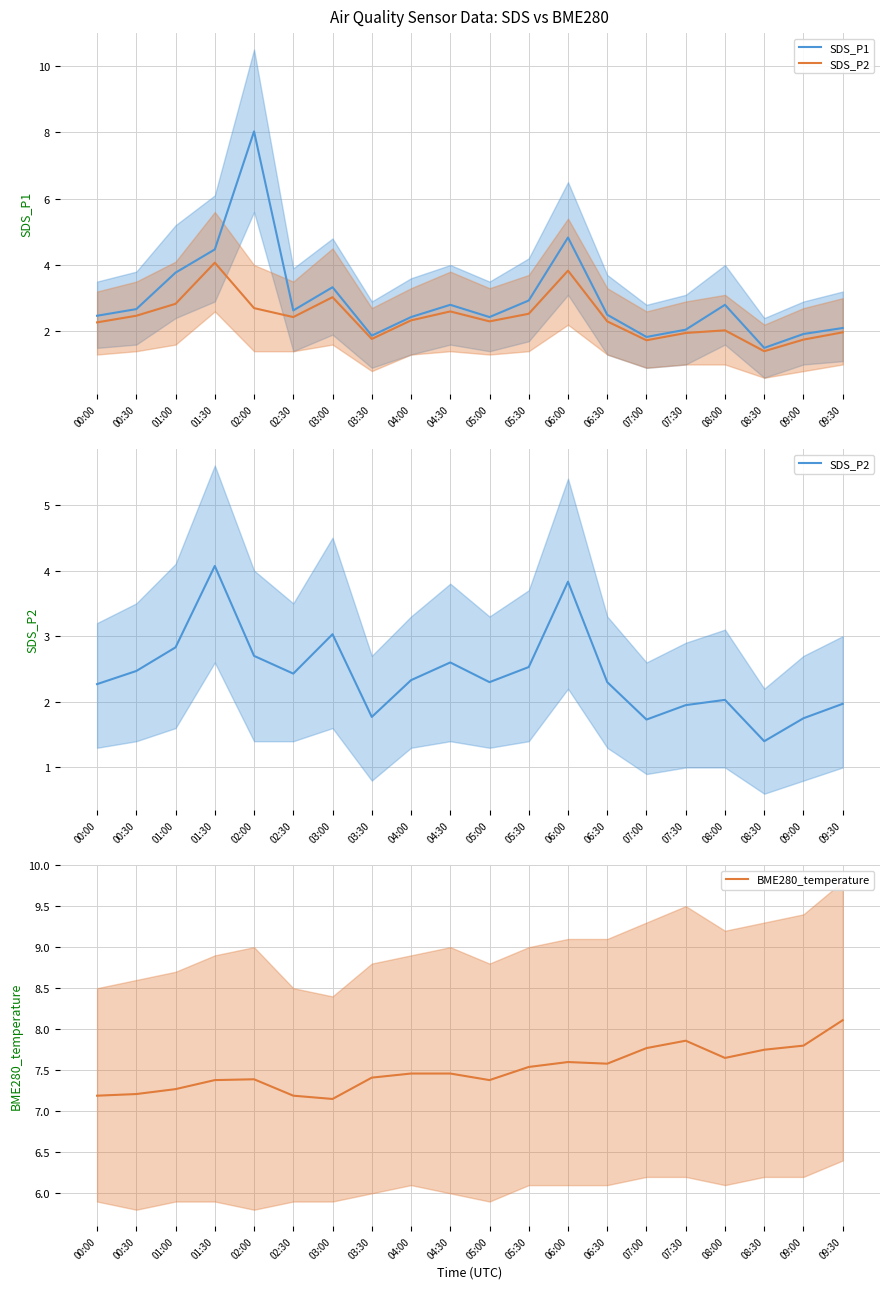

What is the label of the 7th point from the left?

03:00